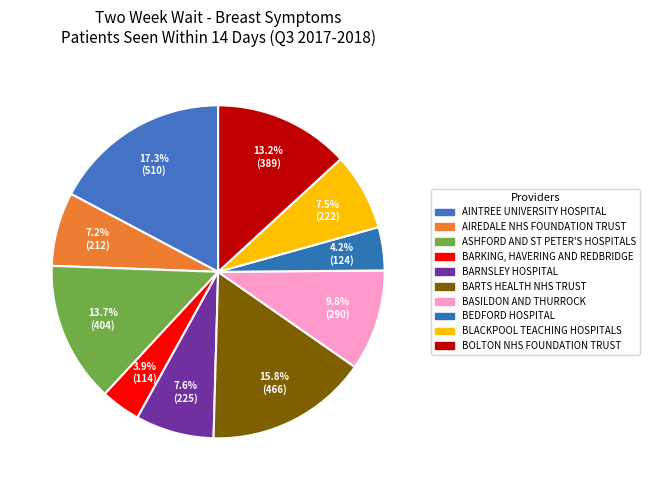

What is the largest slice in the pie chart?

AINTREE UNIVERSITY HOSPITAL